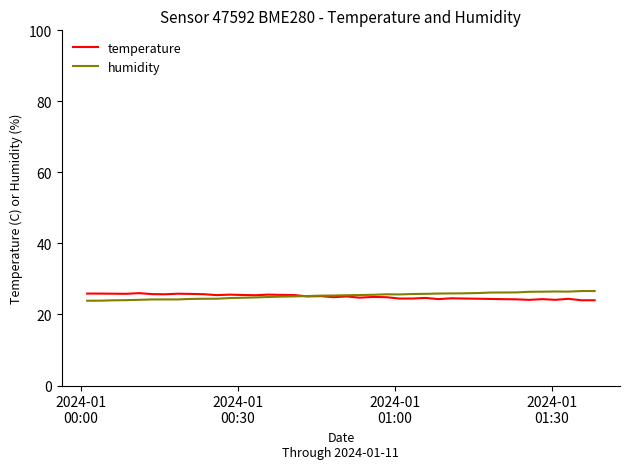

What is the highest value of the humidity series?

26.6